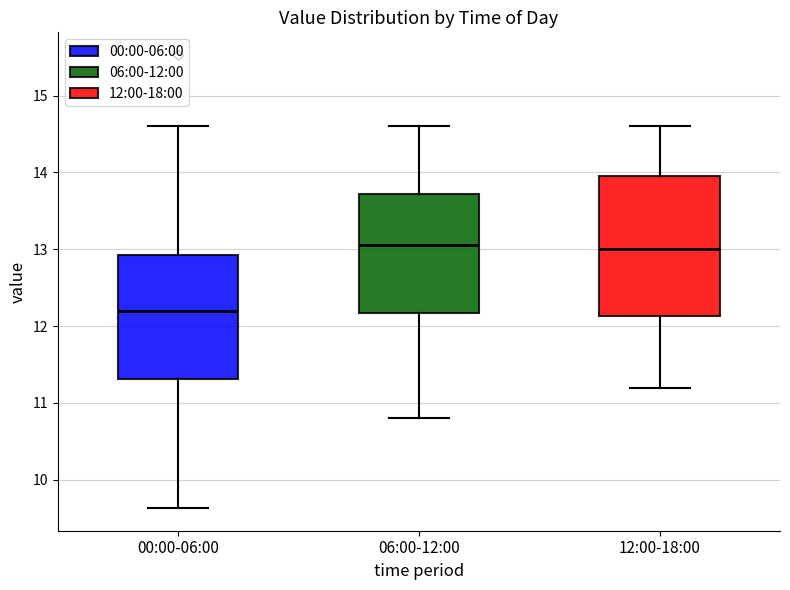

Reading left to right, transcribe this box plot: for each box, give where its median line is, the range the box spans, and where its two whiskers end, as read against the y-axis. The values are not printed on the chart, so give them approximately, as read against the axis.

00:00-06:00: median 12.2, box 11.3 to 12.9, whiskers 9.6 to 14.6
06:00-12:00: median 13.1, box 12.2 to 13.7, whiskers 10.8 to 14.6
12:00-18:00: median 13.0, box 12.1 to 14.0, whiskers 11.2 to 14.6